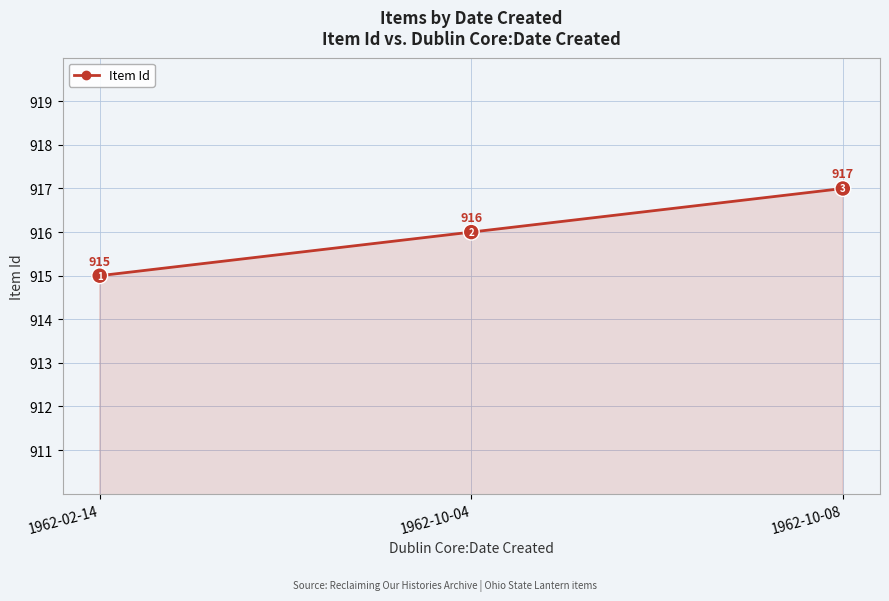

Read the value at 1962-02-14.

915